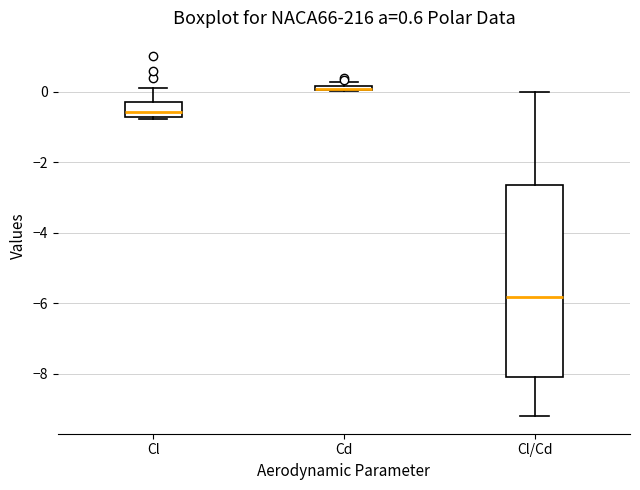

Which box is the tallest, from its lower edge to its upper edge?

Cl/Cd